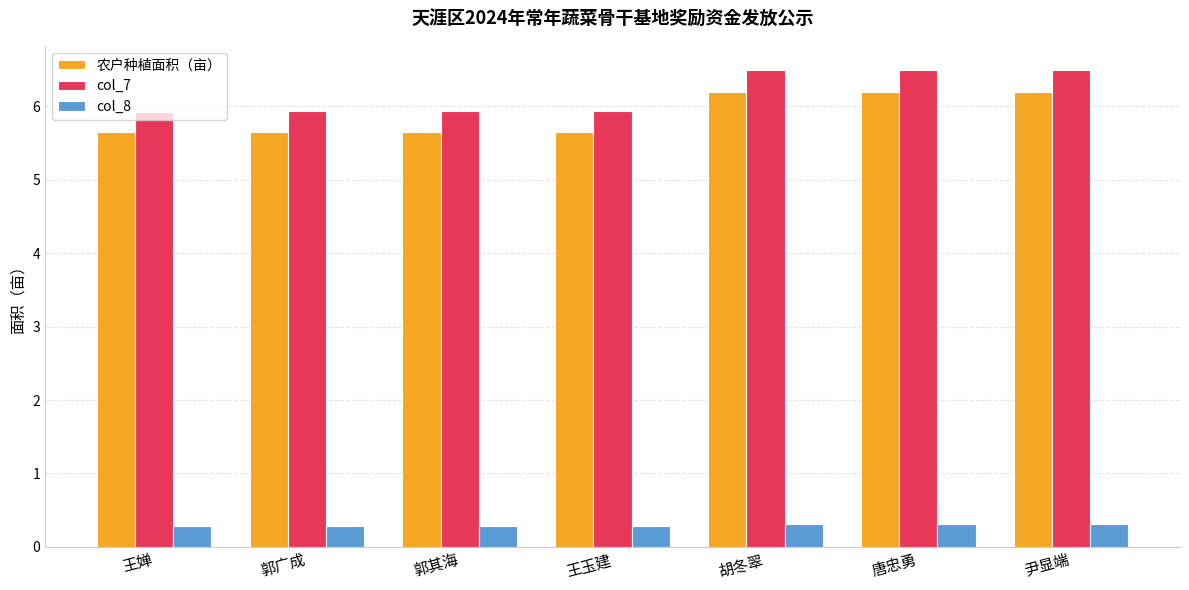

The value of col_8 at 郭其海 is 0.3. True or false?

True